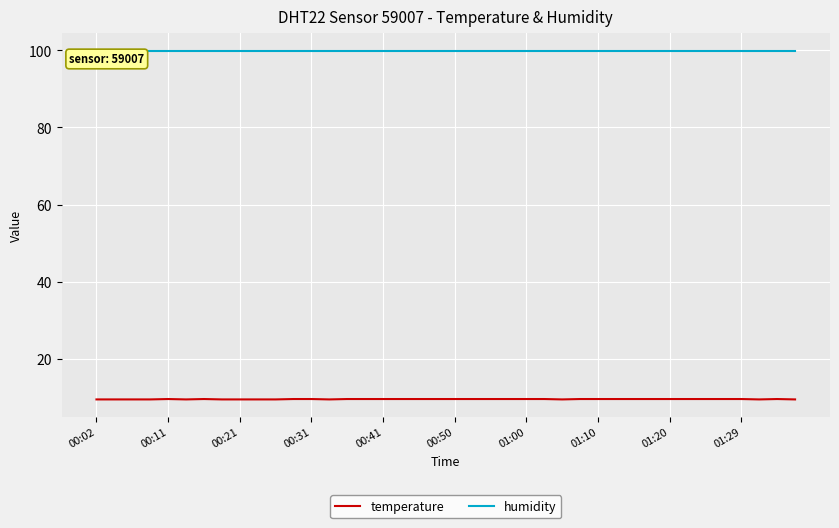

Which series has the largest total across all categories?

humidity